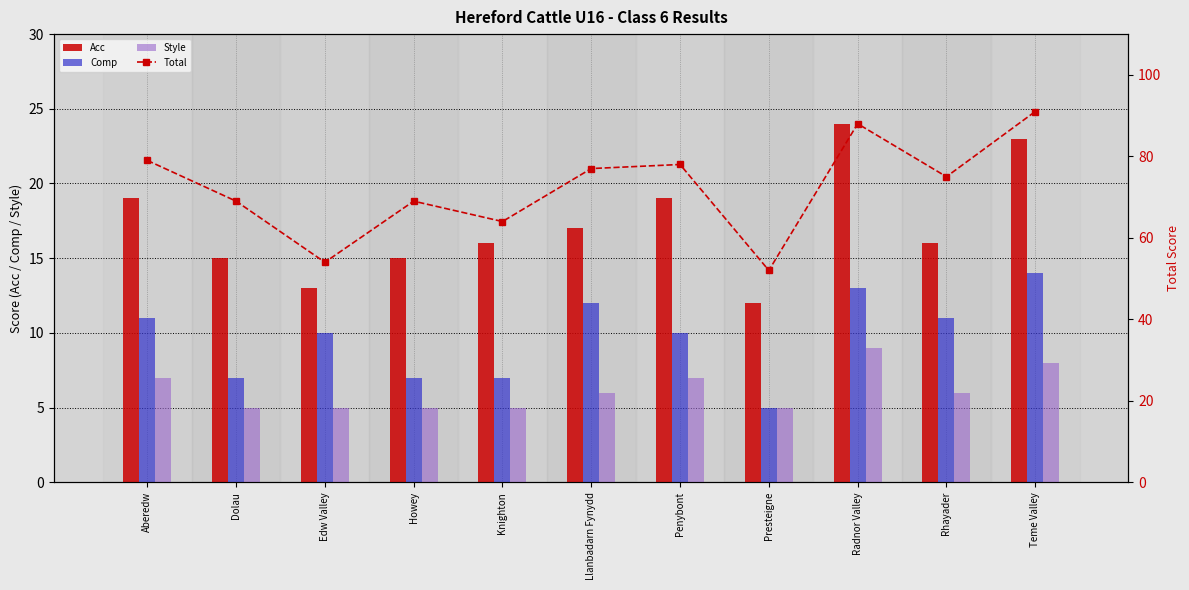

At which category does the chart reach its minimum across all series?

Presteigne